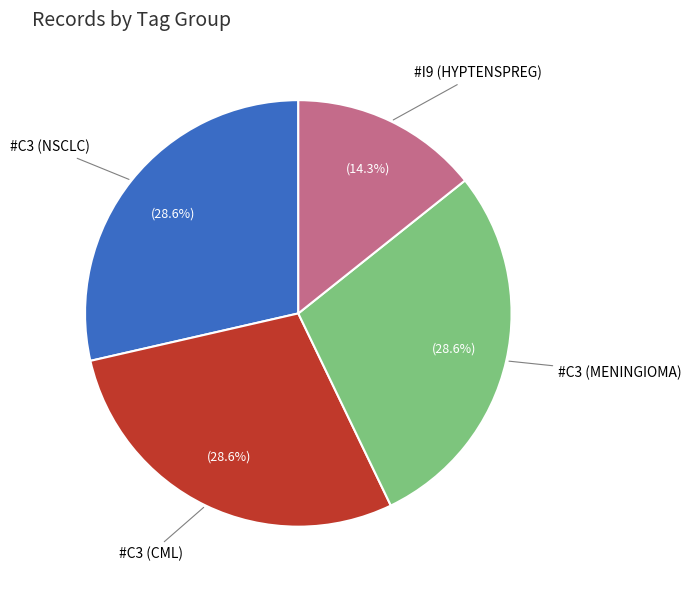

Is there any slice that represents more than half of the pie?

No